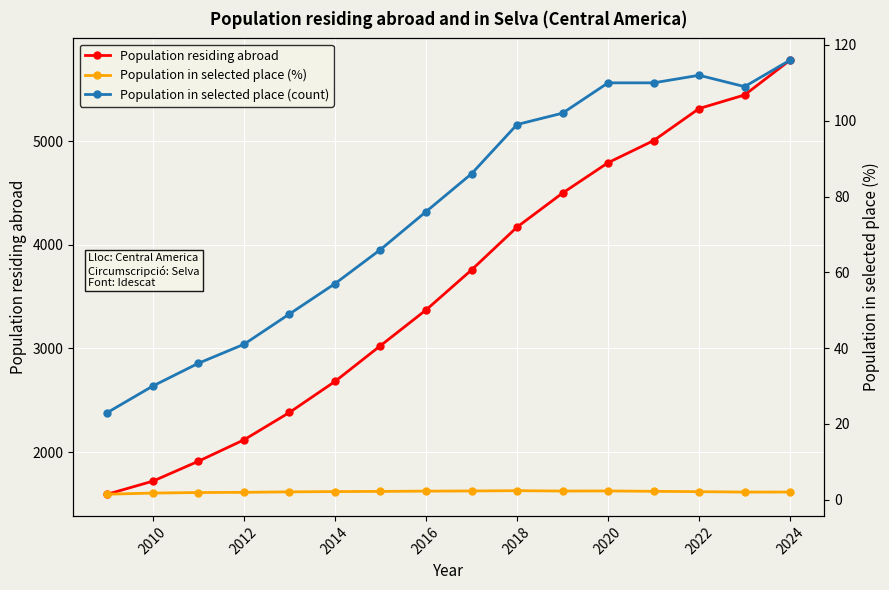

How many values in the Population in selected place (count) series exceed 86?

7